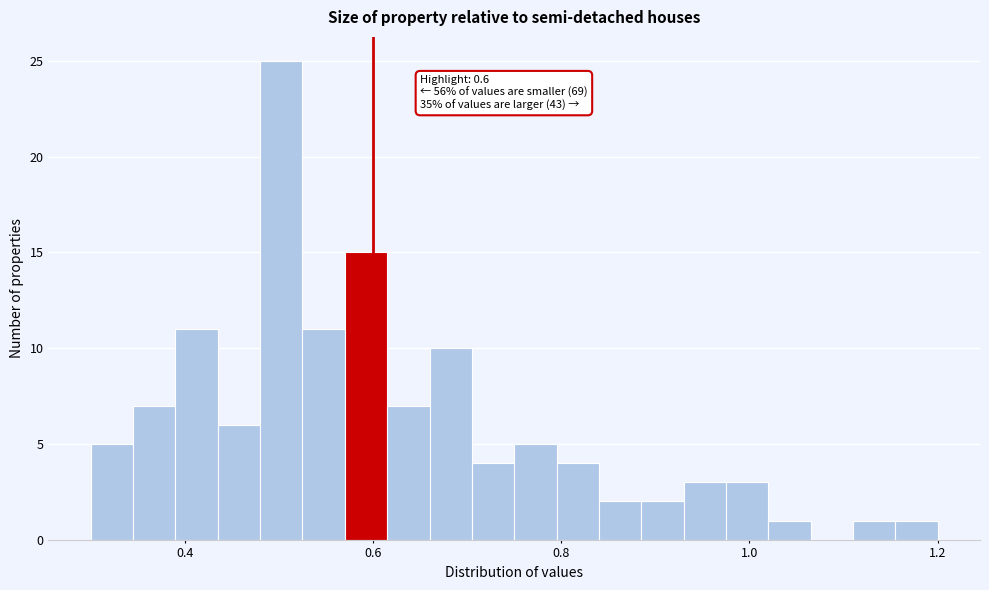

Read against the x-axis, roughly where is the centre of the tallest bar?

0.50